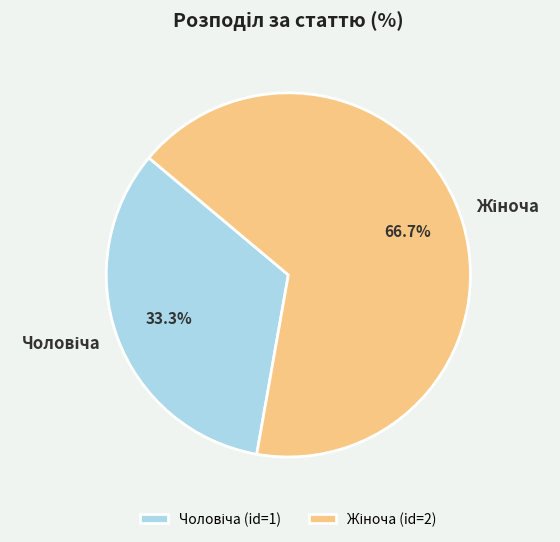

How many slices are in this pie chart?

2